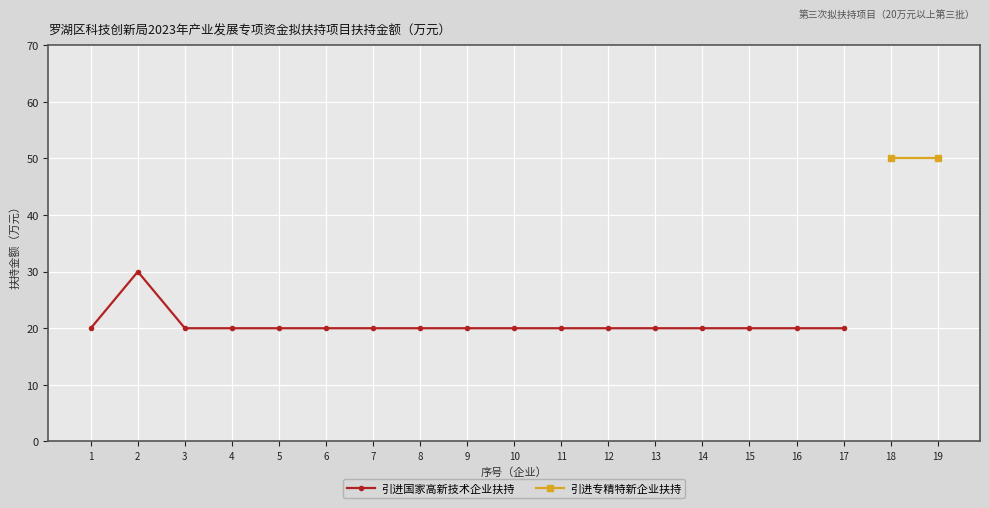

What is the sum of all values?

350